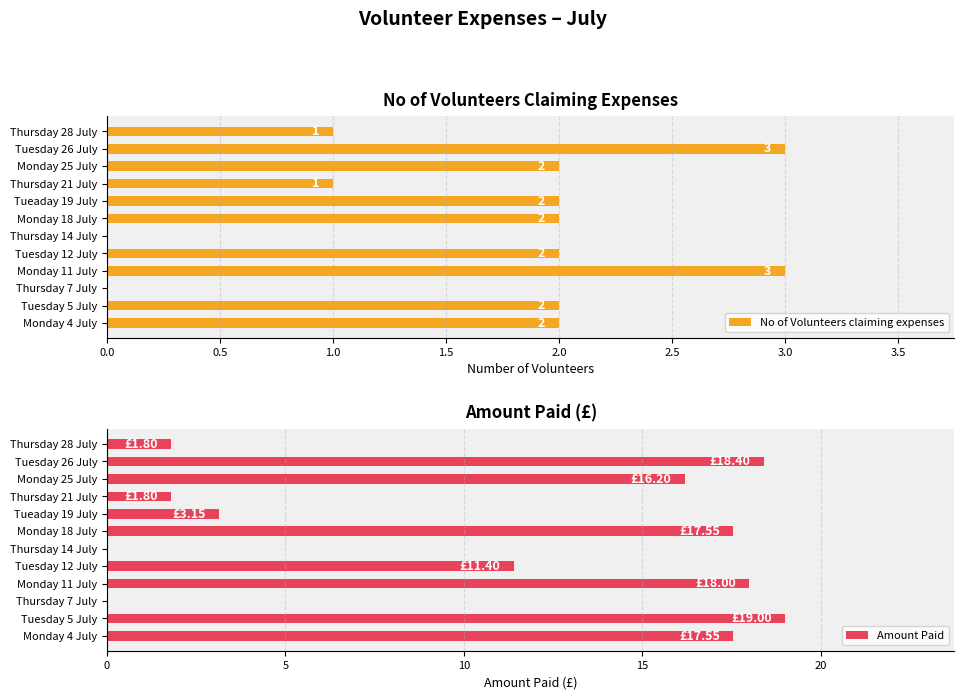

What is the difference between the Amount Paid values at Tuesday 26 July and Thursday 14 July?

18.4